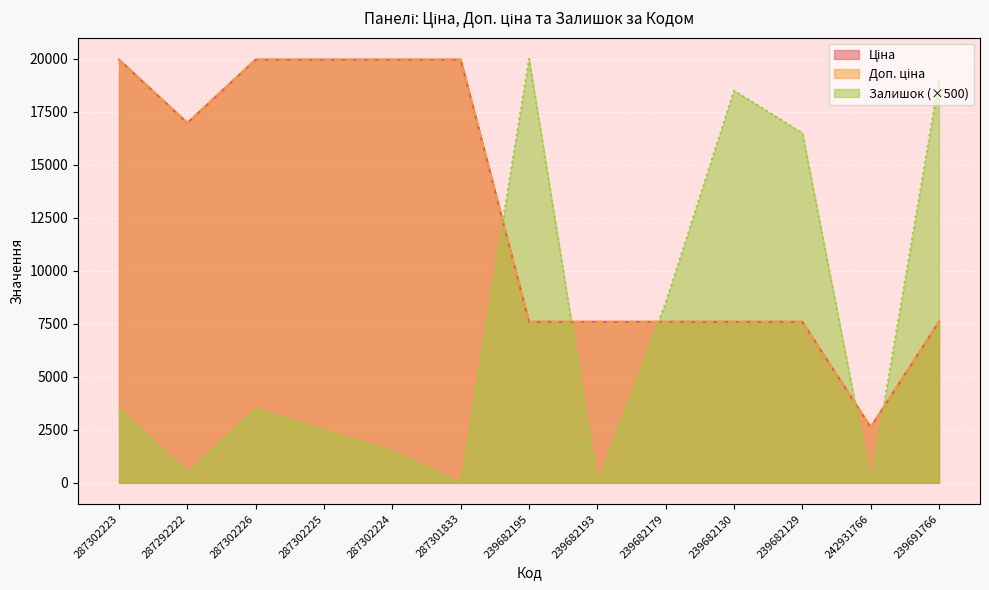

Reading left to right, extract all data points from this chart.

Ціна: 287302223=19964.2	287292222=16976.3	287302226=19964.2	287302225=19964.2	287302224=19964.2	287301833=19964.2	239682195=7596.5	239682193=7596.5	239682179=7596.5	239682130=7596.5	239682129=7596.5	242931766=2627.5	239691766=7596.5
Доп. ціна: 287302223=19964.2	287292222=16976.3	287302226=19964.2	287302225=19964.2	287302224=19964.2	287301833=19964.2	239682195=7596.5	239682193=7596.5	239682179=7596.5	239682130=7596.5	239682129=7596.5	242931766=2628.0	239691766=7596.5
Залишок: 287302223=3500.0	287292222=500.0	287302226=3500.0	287302225=2500.0	287302224=1500.0	287301833=0.0	239682195=20000.0	239682193=0.0	239682179=8500.0	239682130=18500.0	239682129=16500.0	242931766=0.0	239691766=19000.0